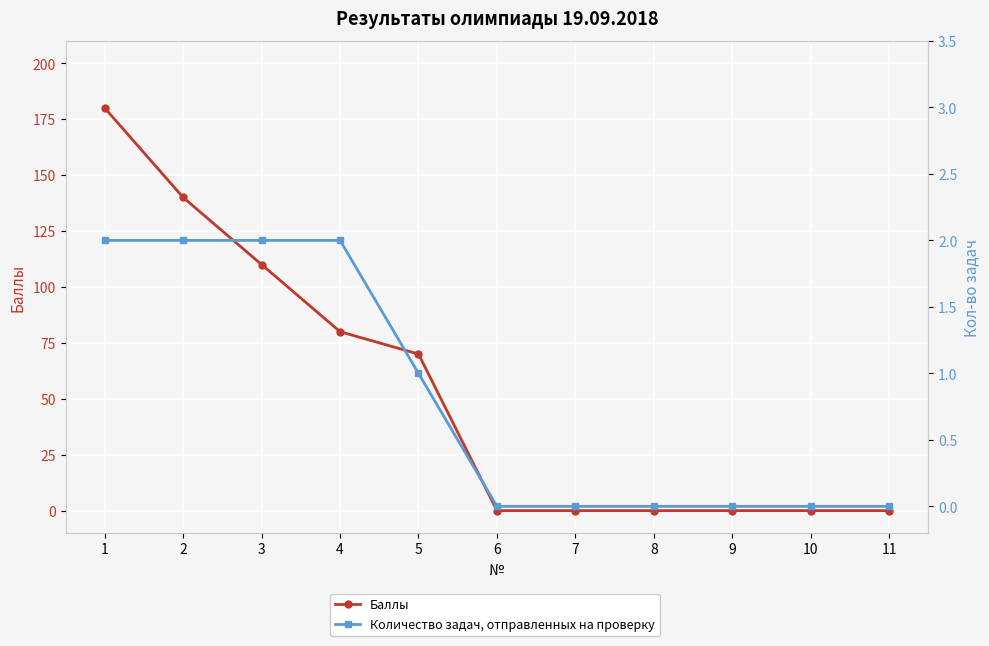

Rank the series by their average value, from lowest to highest.

Количество задач, отправленных на проверку, Баллы